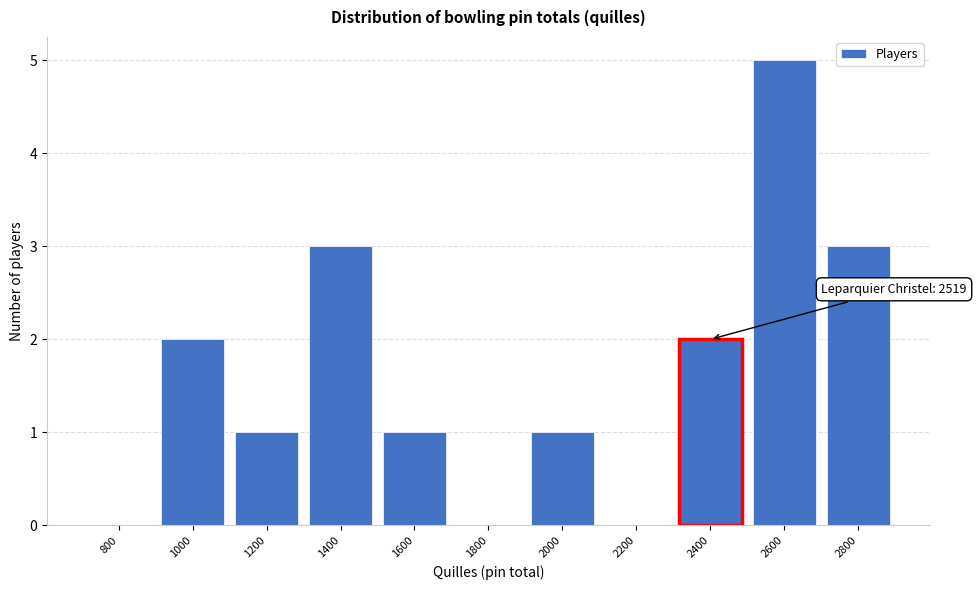

Reading left to right, transcribe all the data shown in this chart.

800=0	1000=2	1200=1	1400=3	1600=1	1800=0	2000=1	2200=0	2400=2	2600=5	2800=3